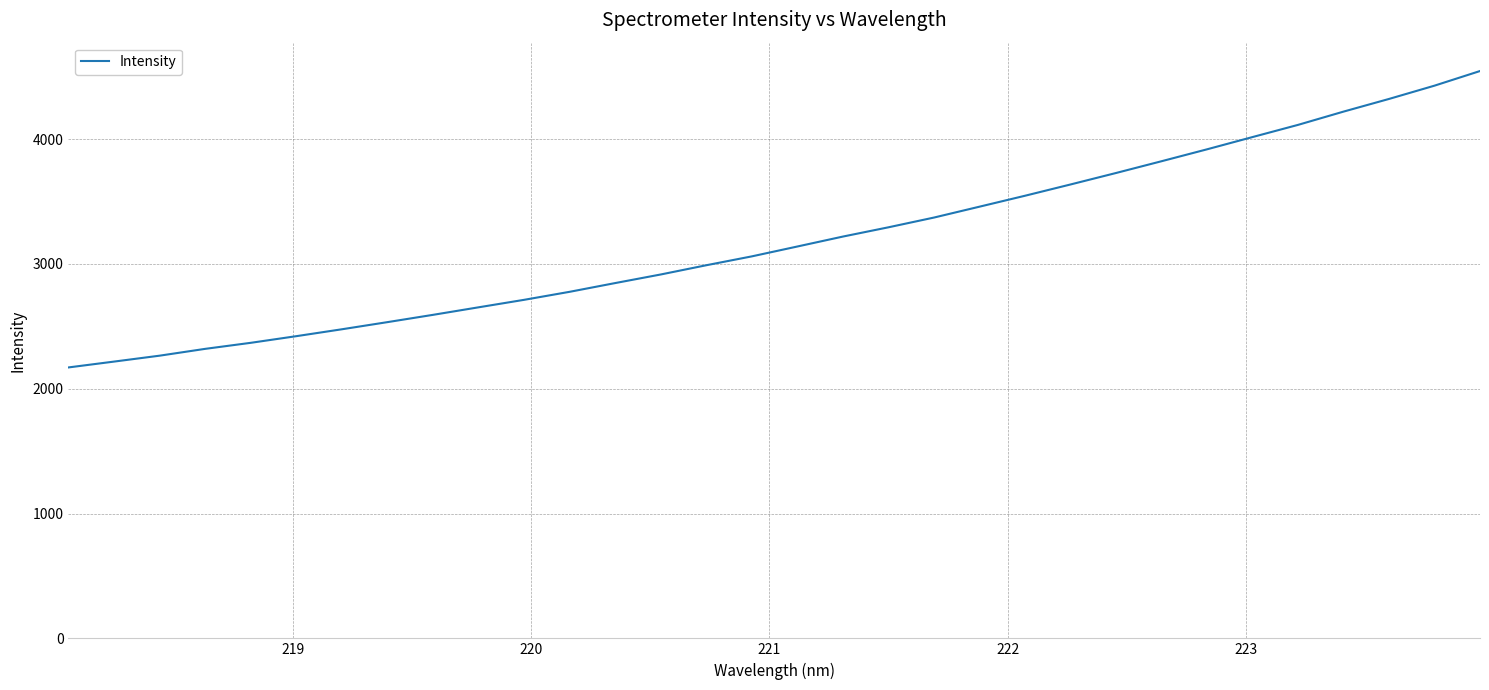

What is the average value?

3190.1